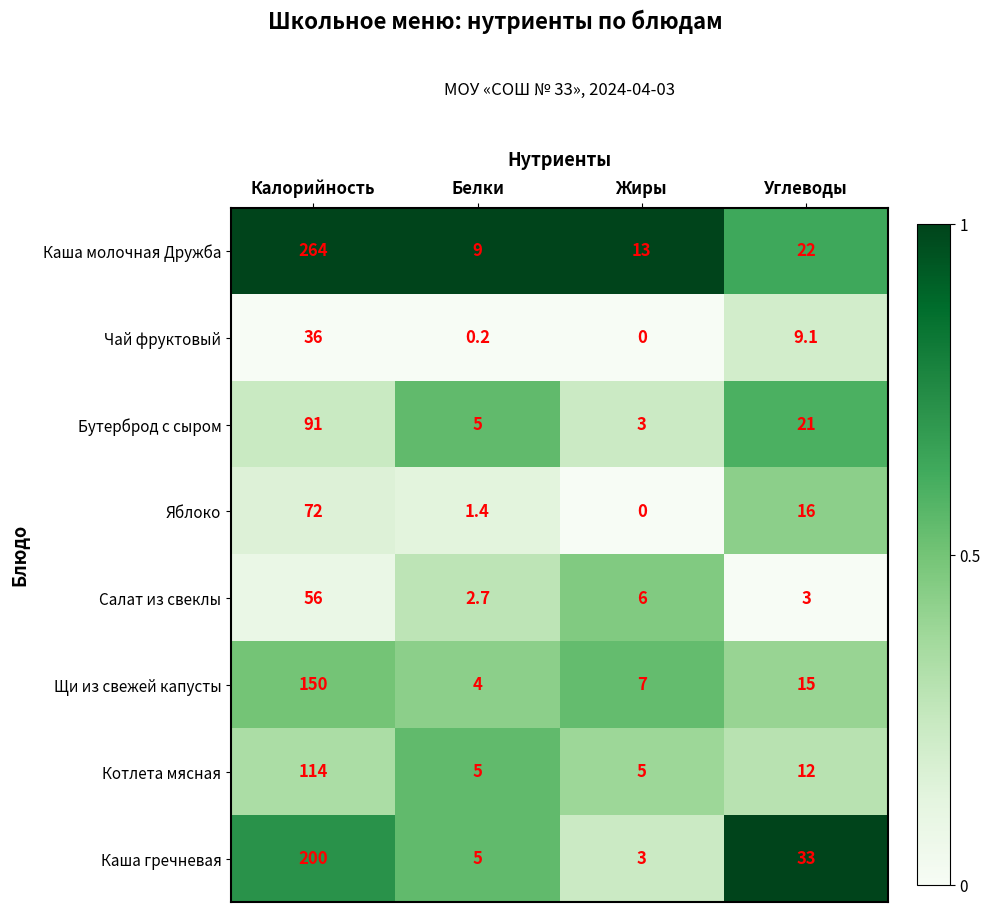

At how many categories does at least one series exceed 0?

4